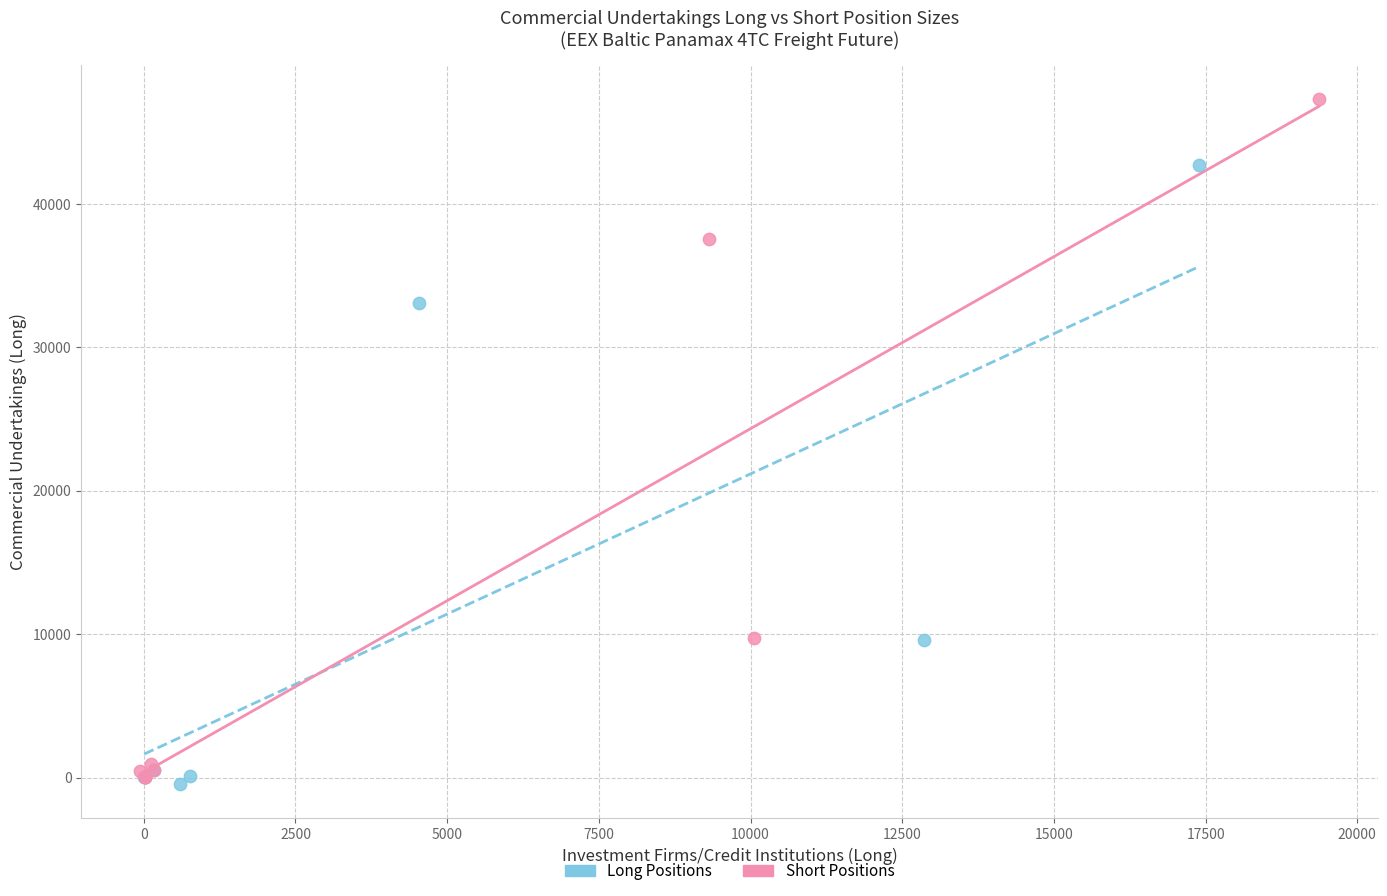

Which series has the widest spread of Y values?

Short Positions